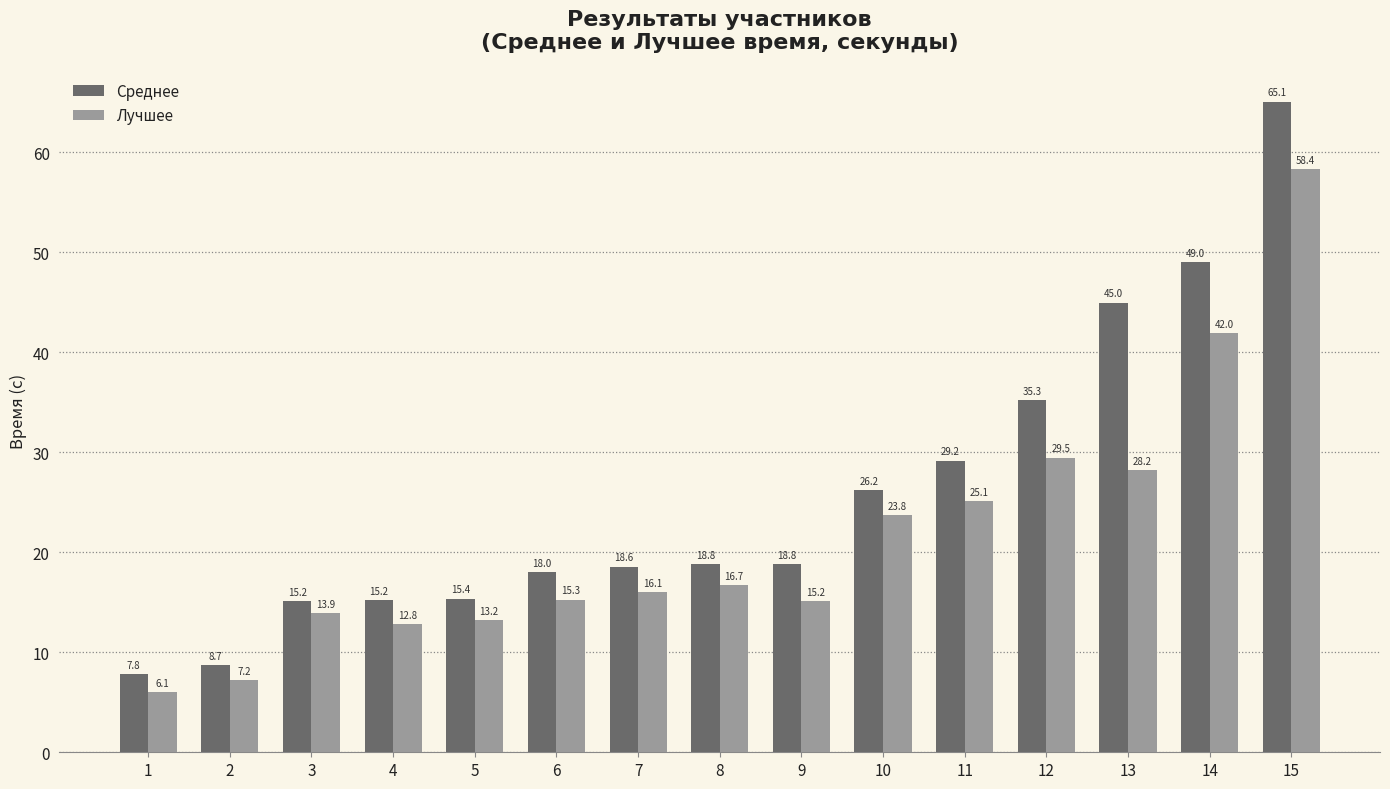

Rank the series at 15 from highest to lowest value.

Среднее, Лучшее